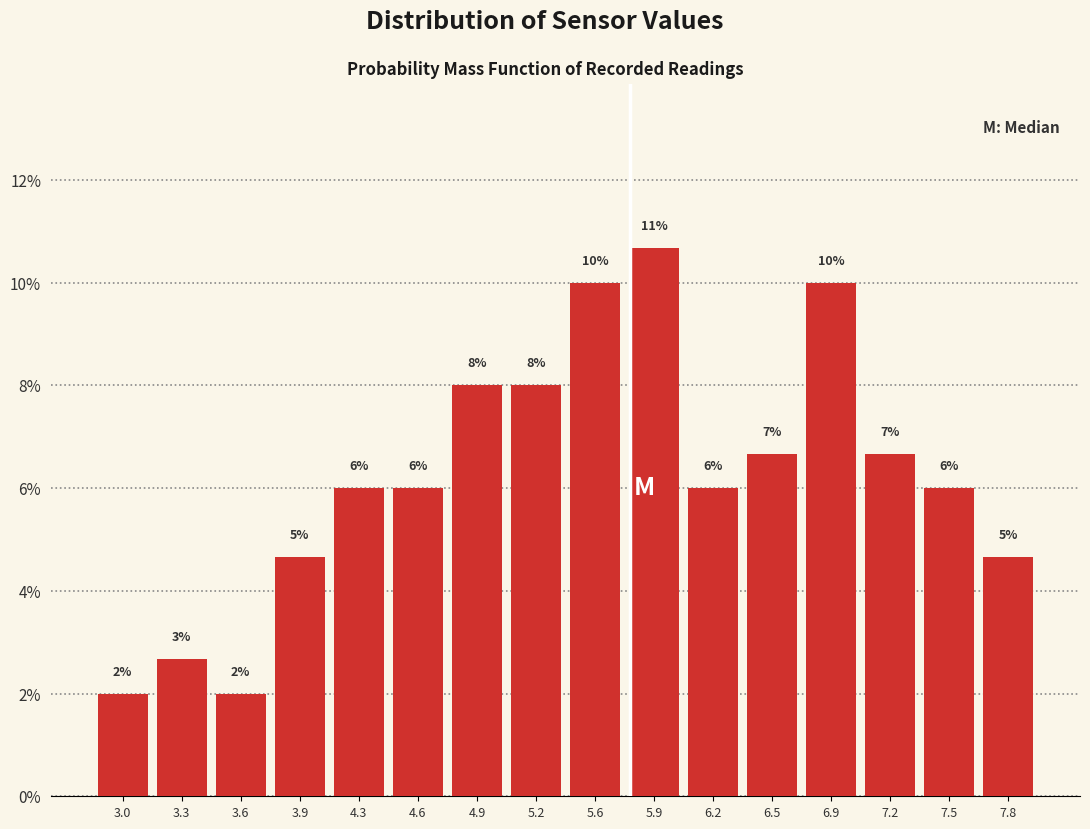

Are the bars horizontal?

No